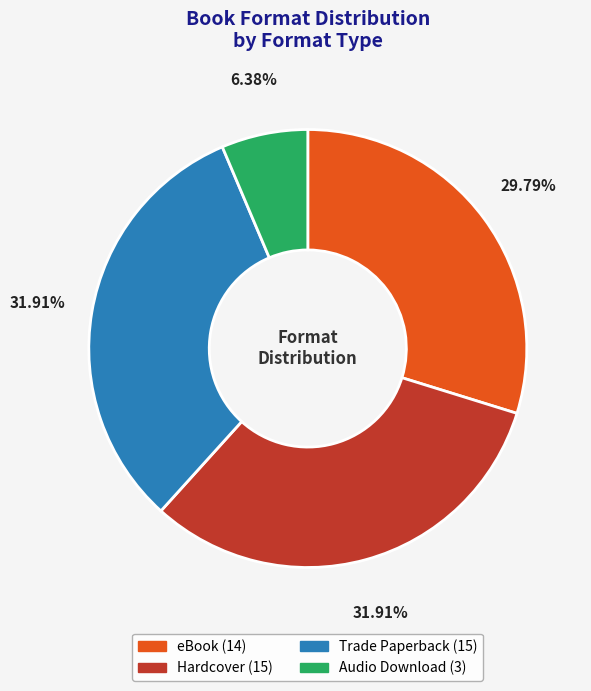

Which category has the smallest portion of the pie?

Audio Download